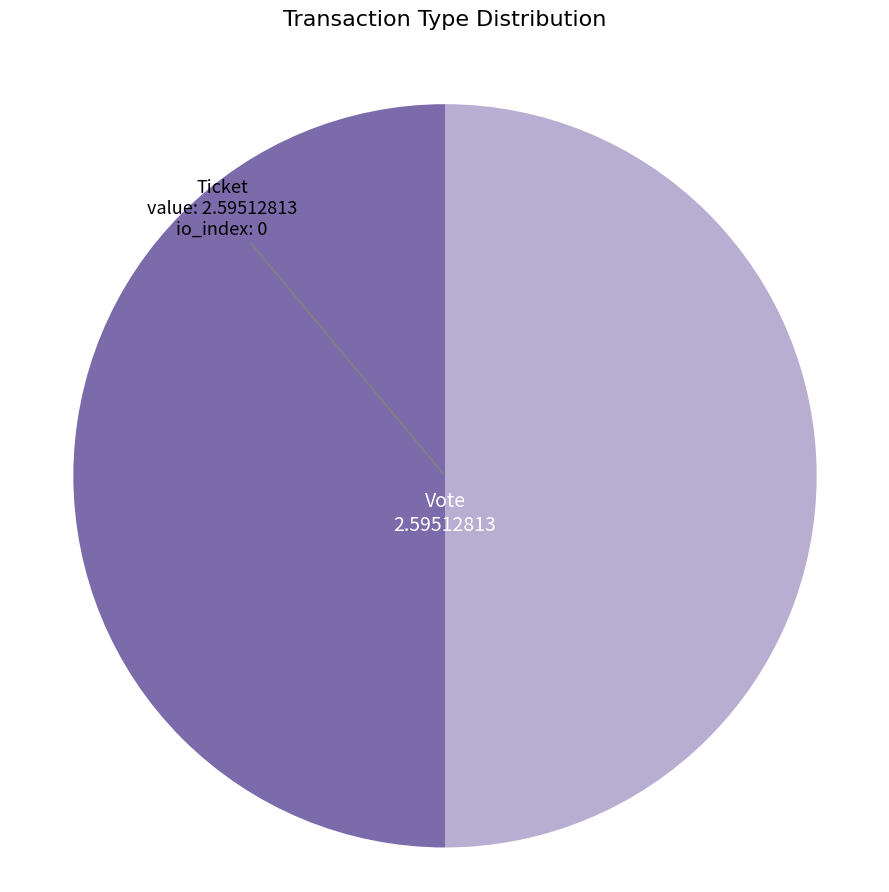

Do Ticket and Vote together represent more than half of the pie?

Yes